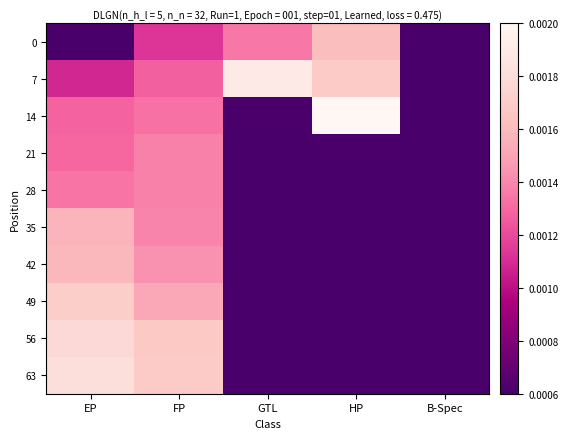

Which series has the largest range (max minus min)?

14